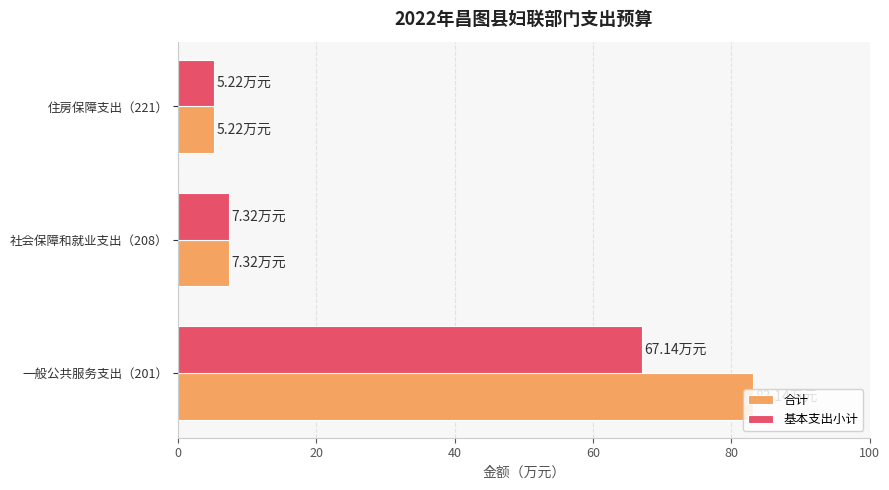

List the labels in order of 合计 value, smallest first.

住房保障支出（221）, 社会保障和就业支出（208）, 一般公共服务支出（201）